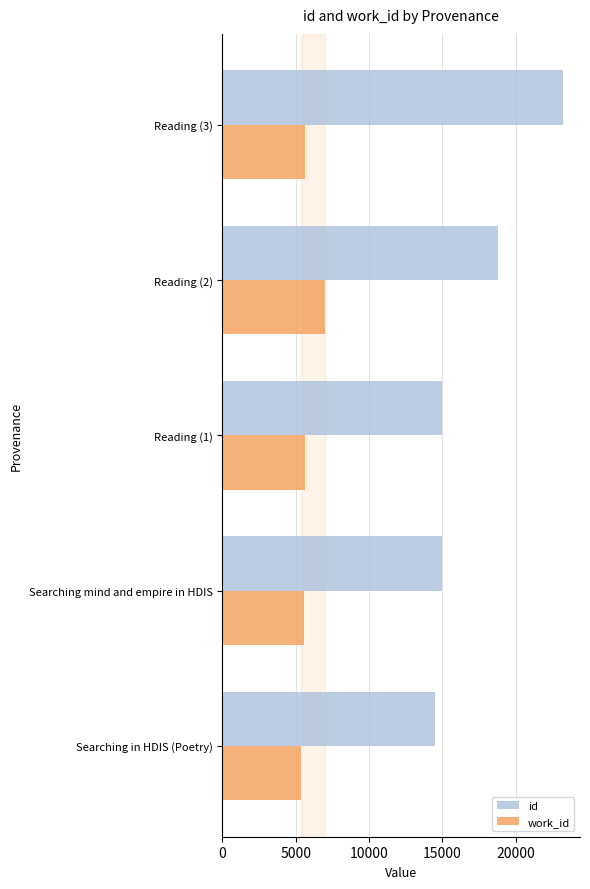

What is the spread (max minus min) of values at Reading (2)?

11821